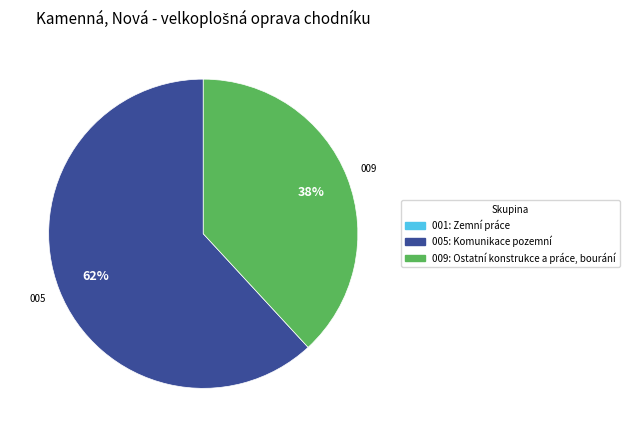

True or false: 009: Ostatní konstrukce a práce, bourání accounts for 51% of the total.

False